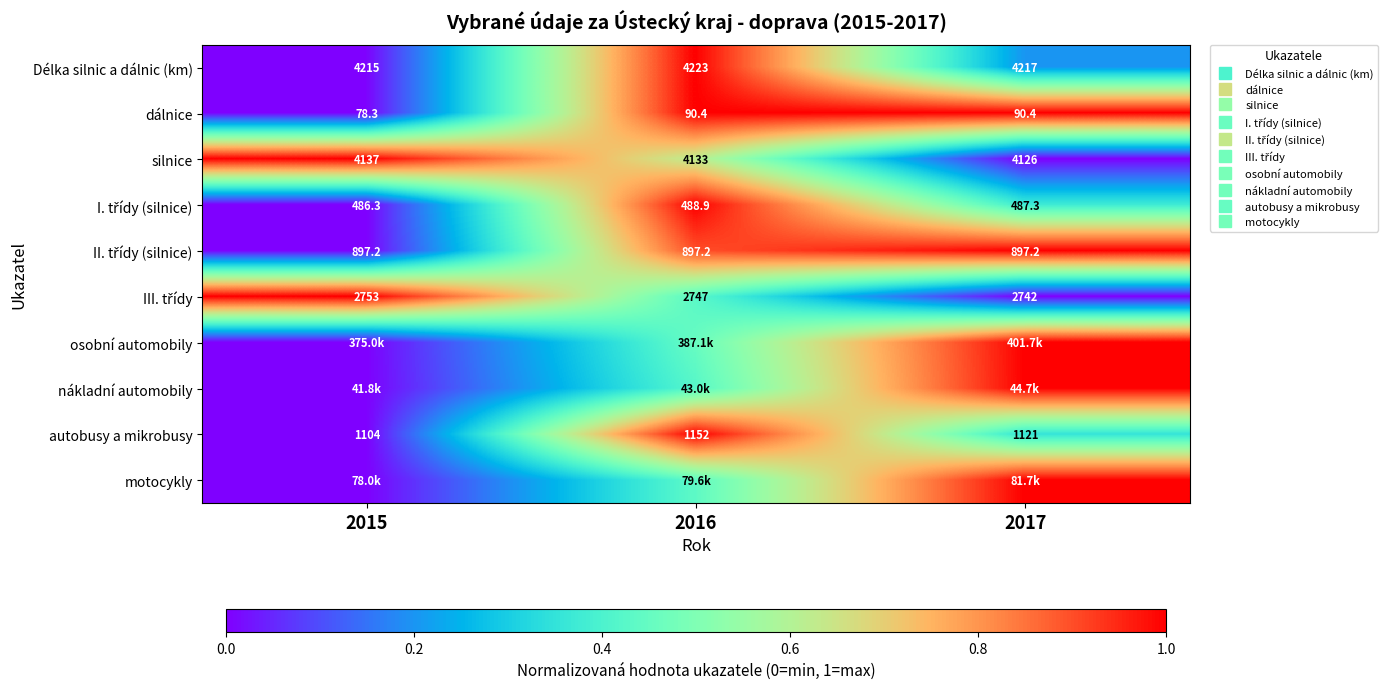

The motocykly series shows 0.6 at 2015. True or false?

False